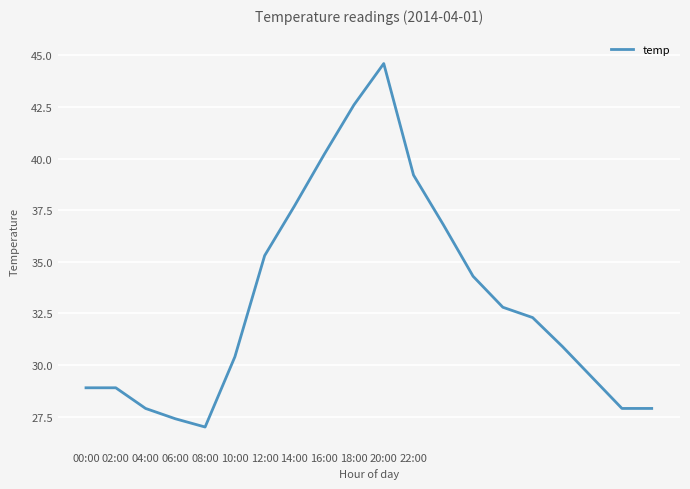

What is the maximum value shown in the chart?

44.6